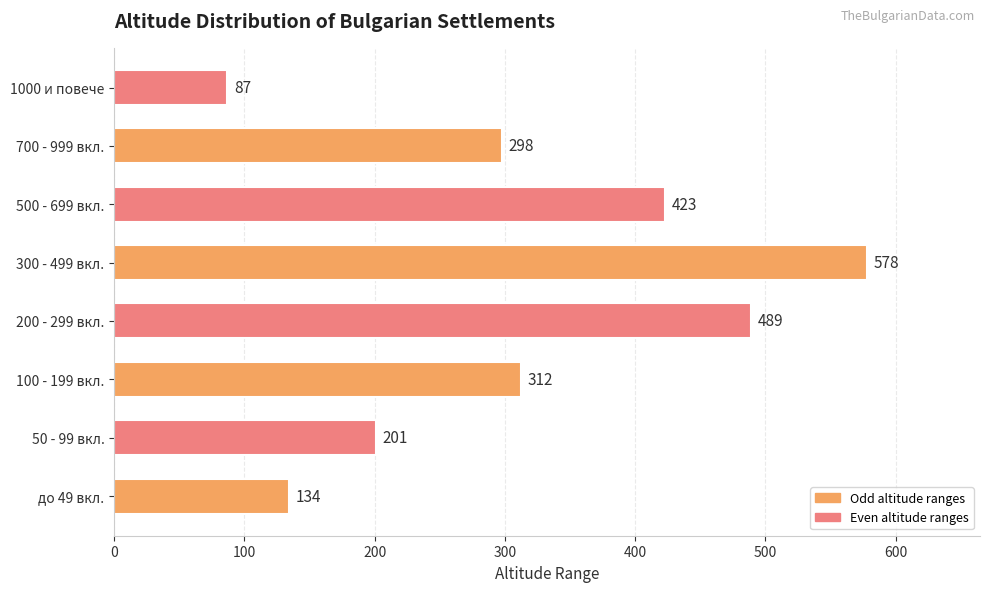

At which label is the value closest to 332?

100 - 199 вкл.